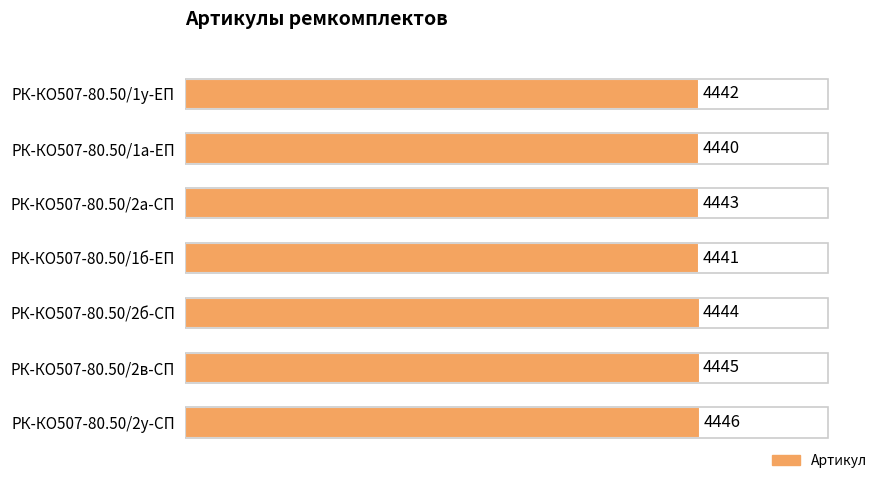

How many data points are less than 4443?

3